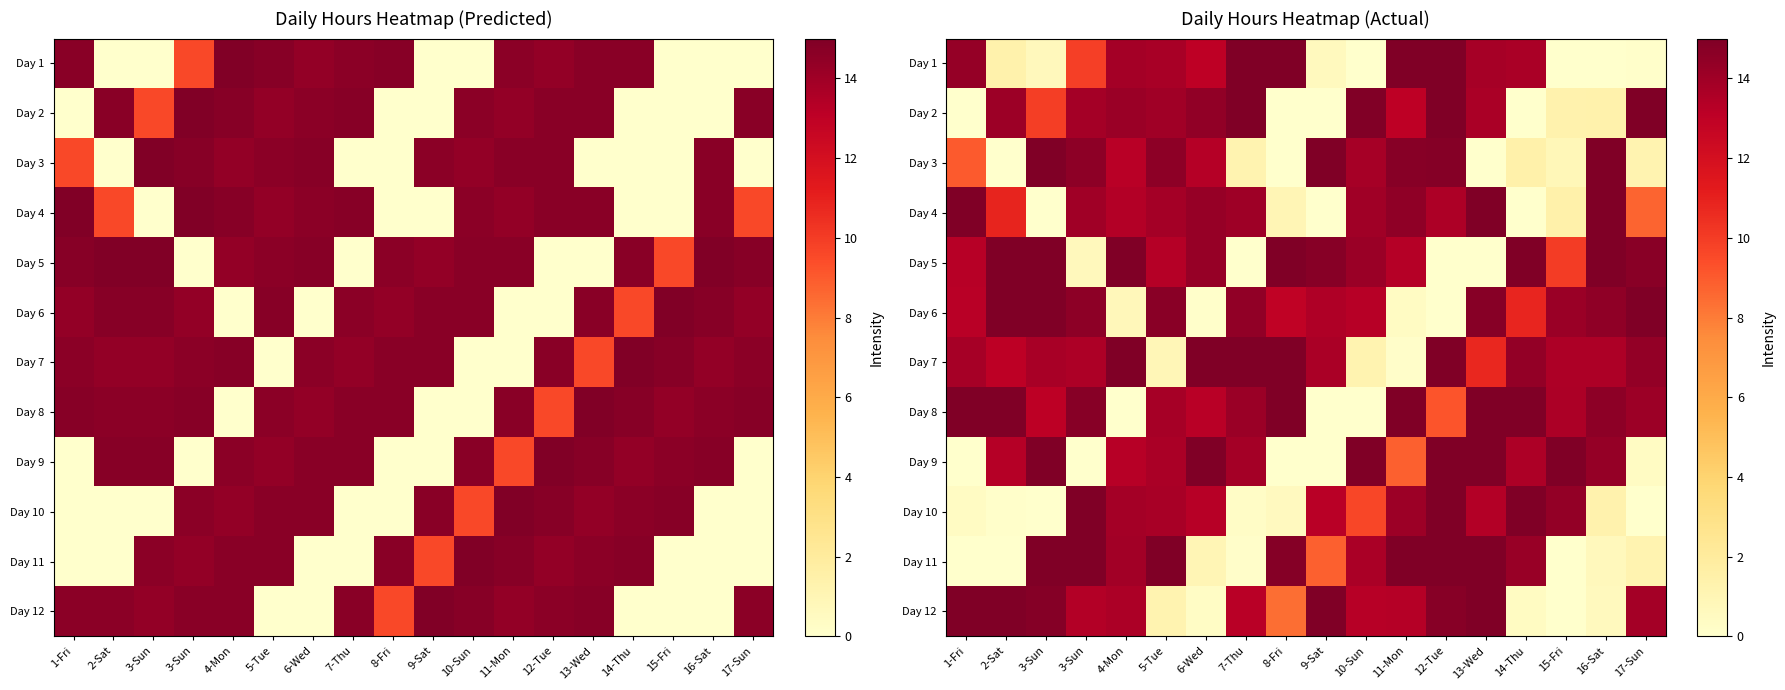

At which label does Day 9 first exceed 13?

2-Sat